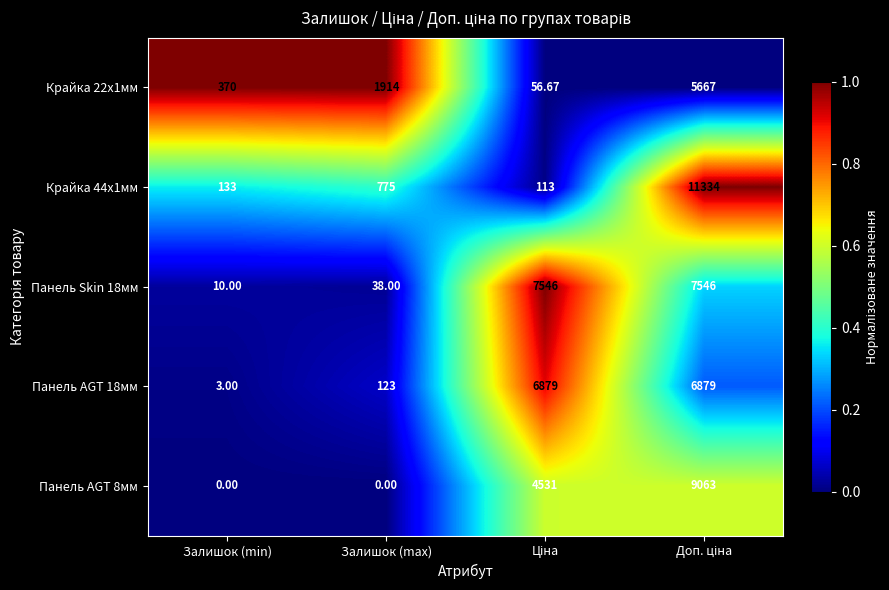

At which label is Панель AGT 18мм closest to 3441?

Залишок (max)